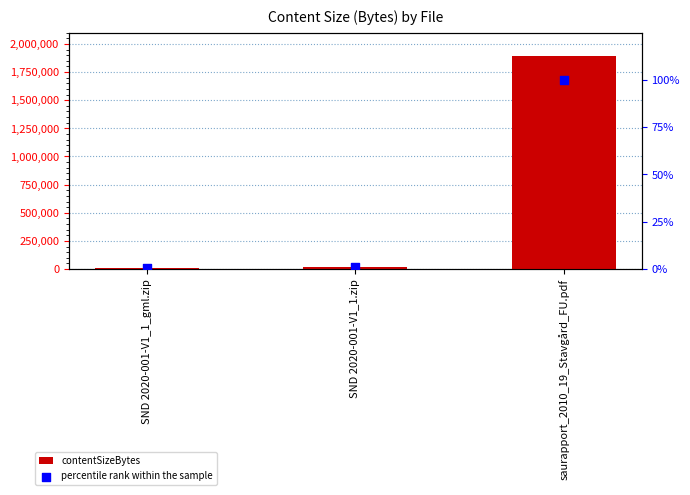

Which series has the largest Y range (max minus min)?

contentSizeBytes